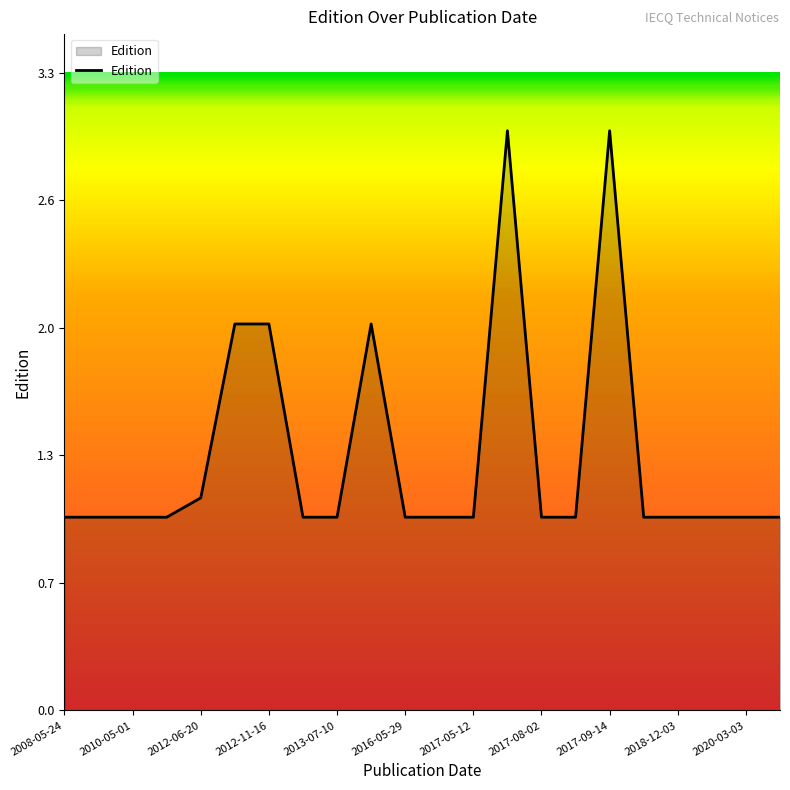

Does the chart have visible grid lines?

No